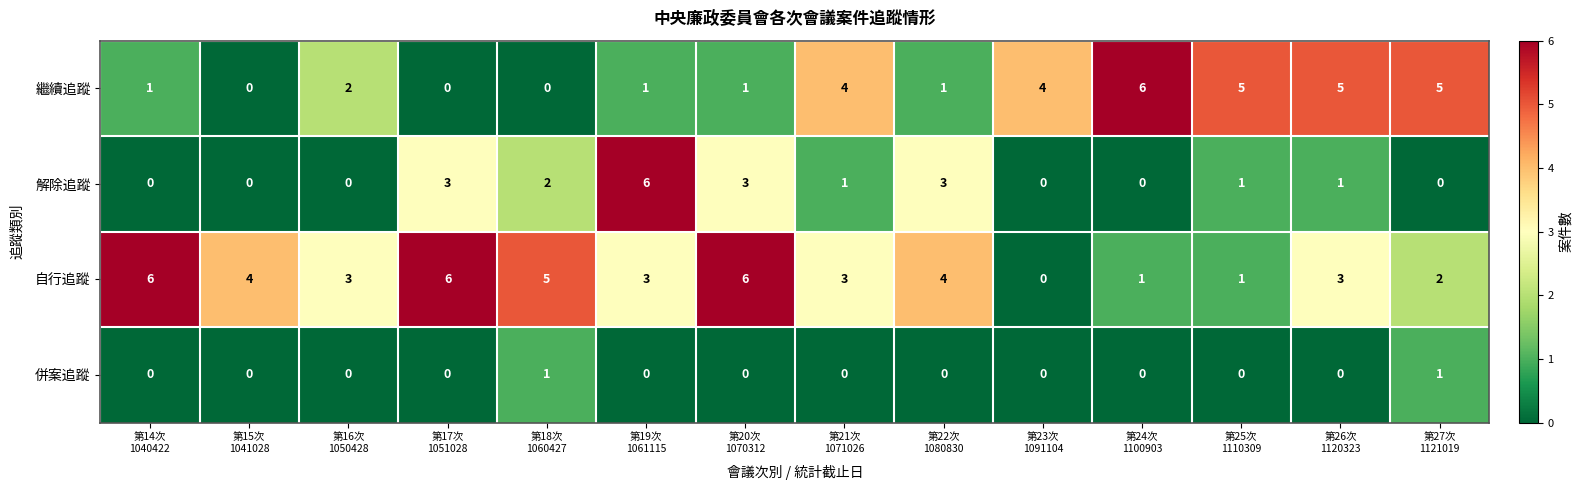

What is the difference between the maximum and second lowest values in the 繼續追蹤 series?

6